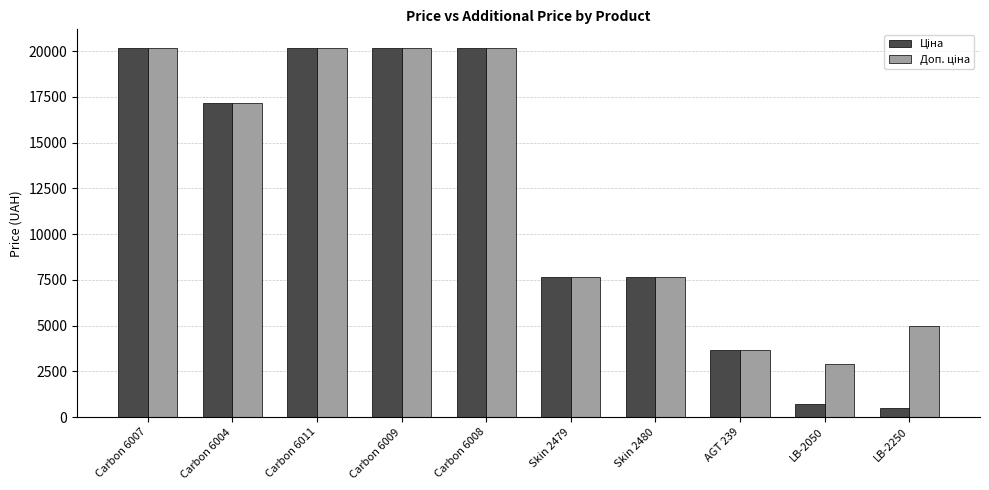

What is the maximum value shown in the chart?

20186.0